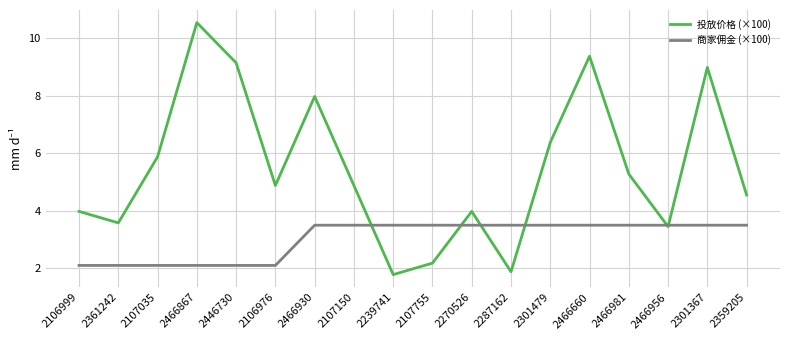

Between 2466660 and 2466981, which series saw the biggest shift?

投放价格 (×100)